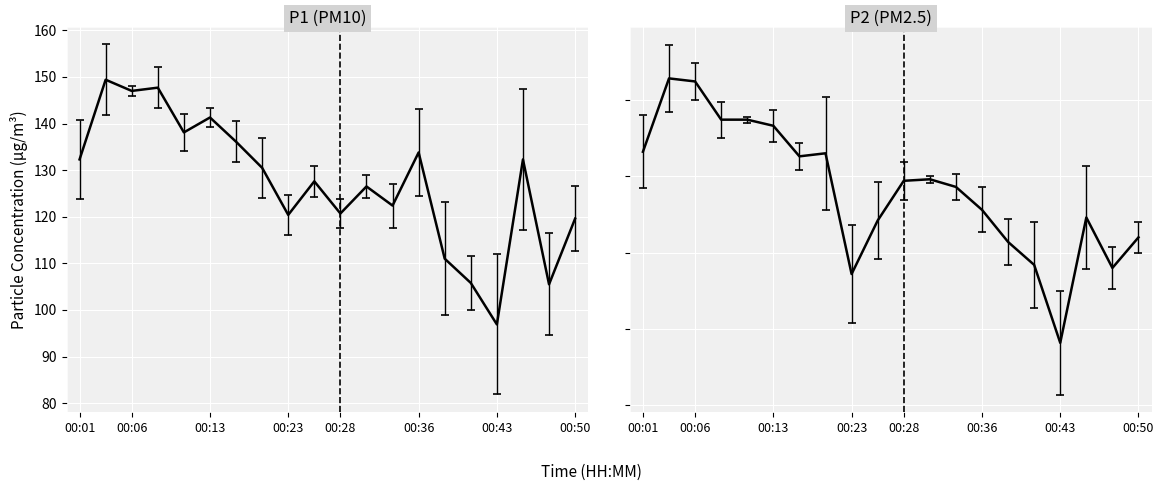

In P1, how many points are higher than both neighbors (excluding endpoints)?

7